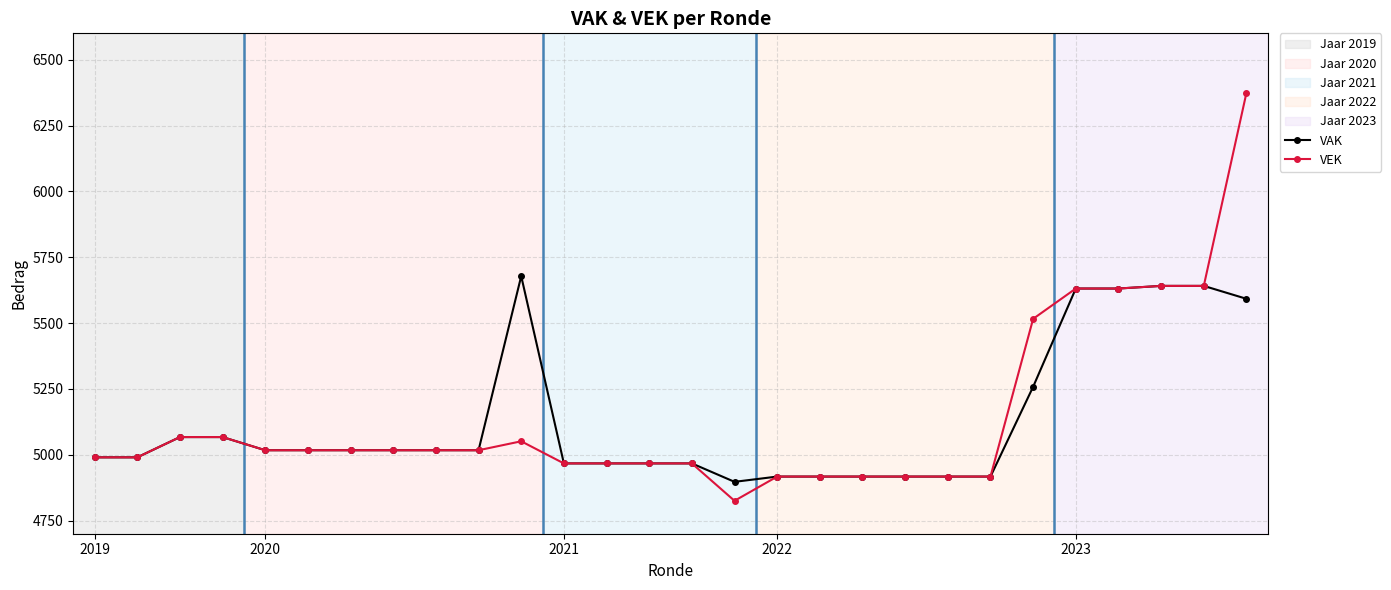

Which series has the widest spread of values?

VEK